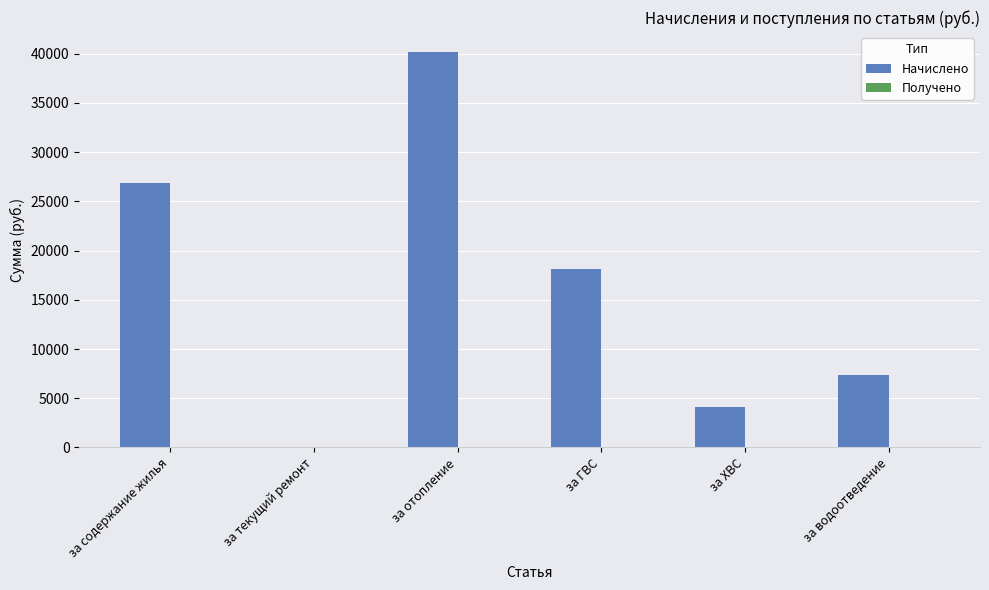

How many series are shown in this chart?

1